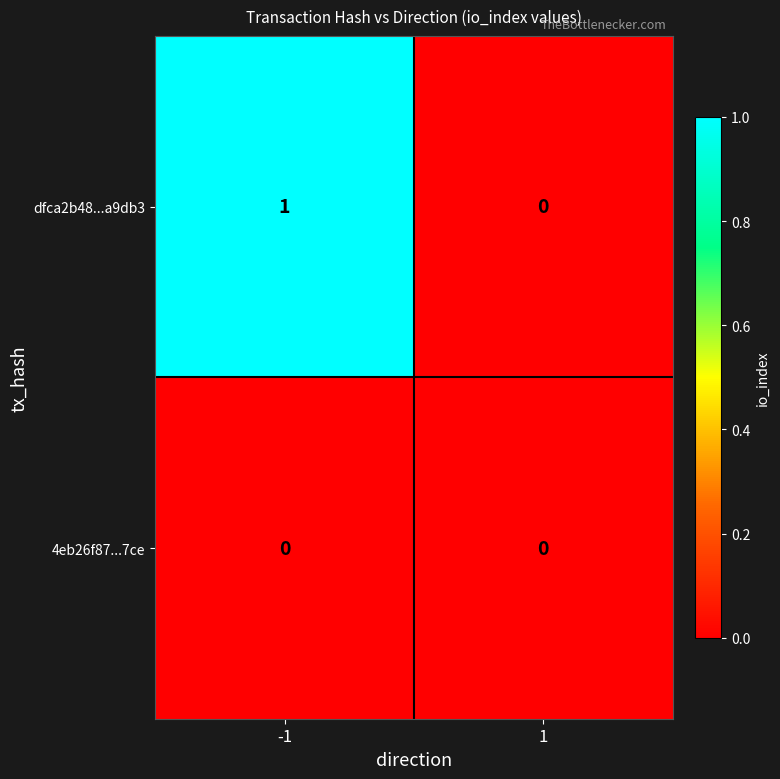

True or false: 4eb26f87...7ce has a value of 0 at -1.

True